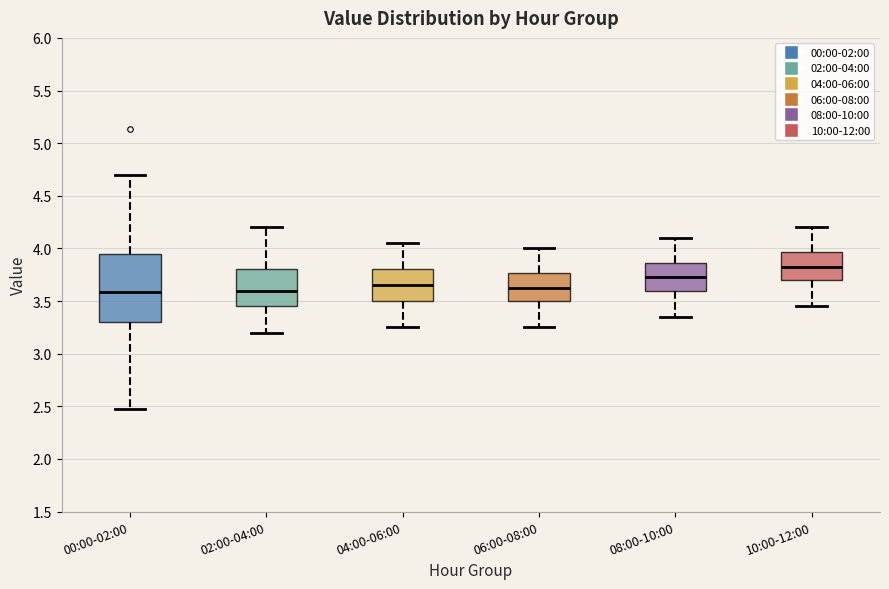

Where is the upper edge of the box for 04:00-06:00 on the y-axis? The values are not printed on the chart, so give them approximately, as read against the axis.

3.80